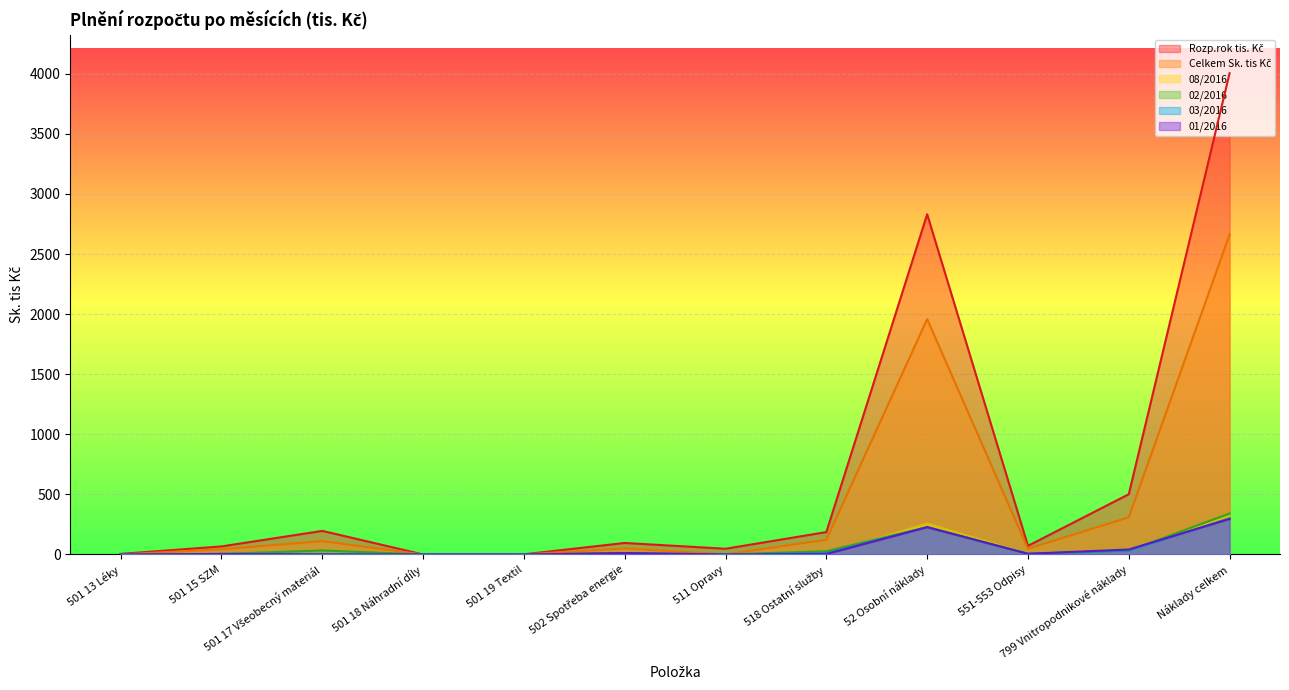

What is the difference between the maximum and second lowest values in the 01/2016 series?

295.7